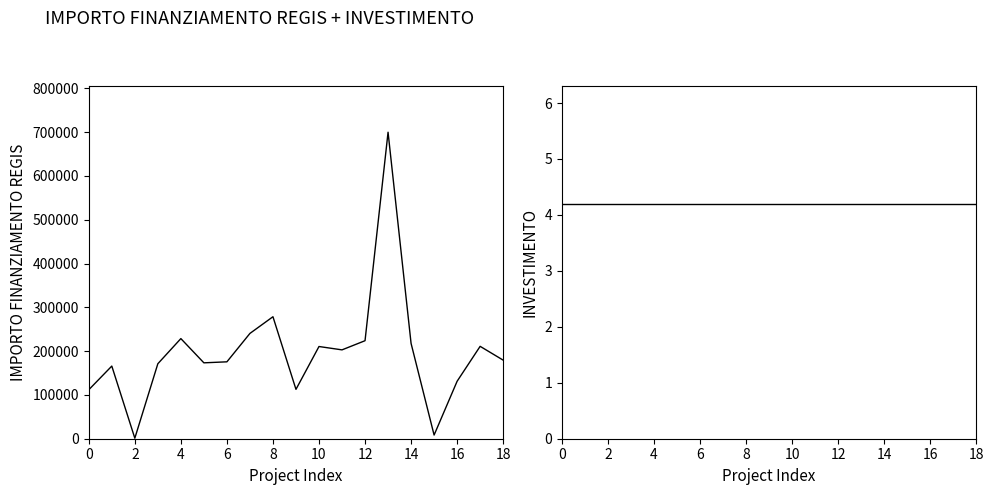

Rank the series by their maximum value, from highest to lowest.

IMPORTO FINANZIAMENTO REGIS, INVESTIMENTO